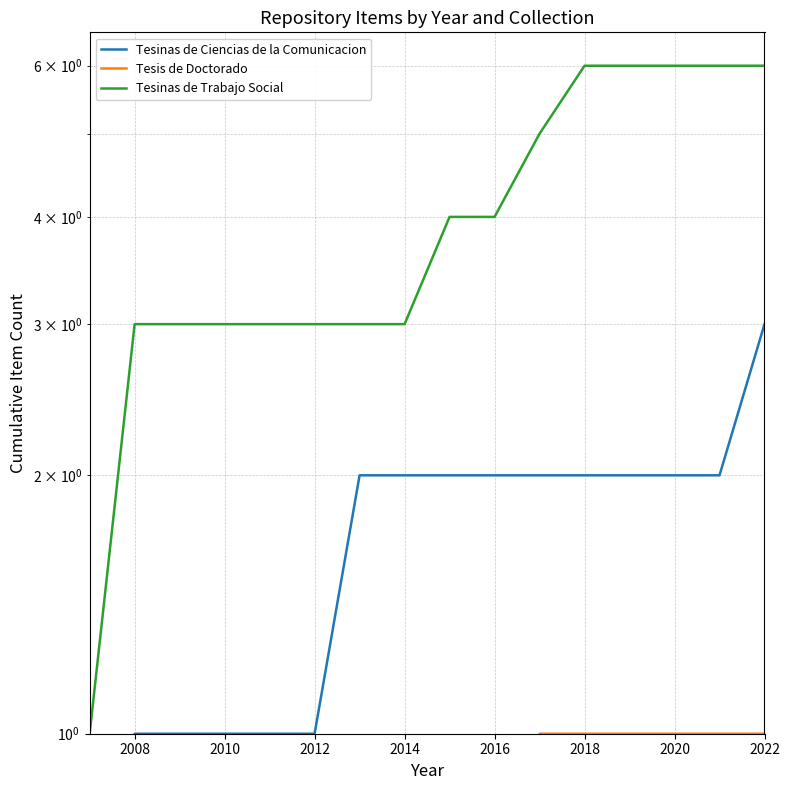

Which series has the largest range (max minus min)?

Tesinas de Trabajo Social